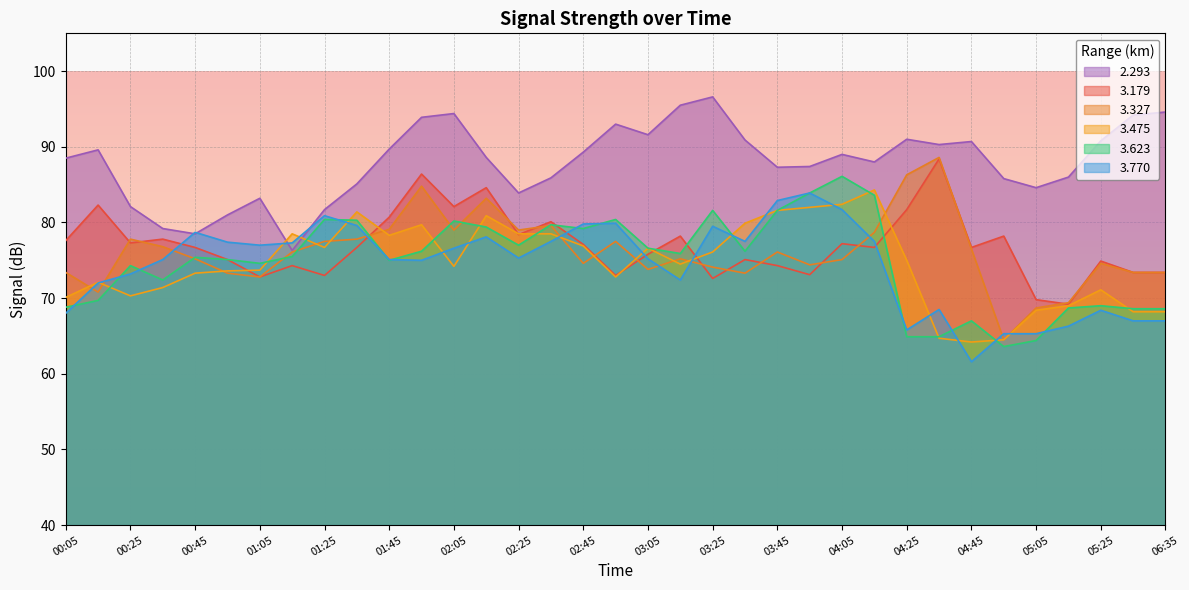

What is the average value of the 3.475 series?

74.6